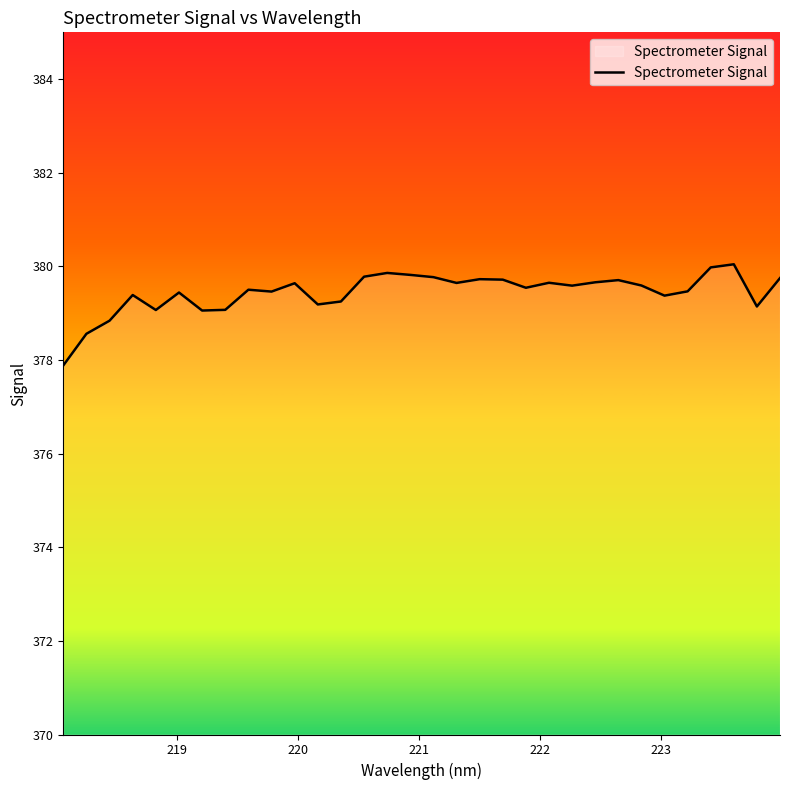

What is the maximum value shown in the chart?

380.0